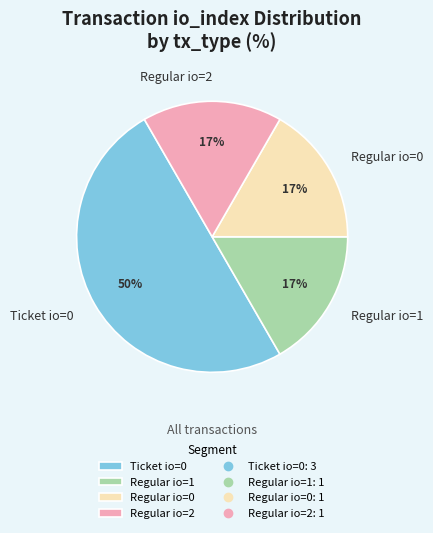

Which slice represents more than half of the pie?

Ticket io=0